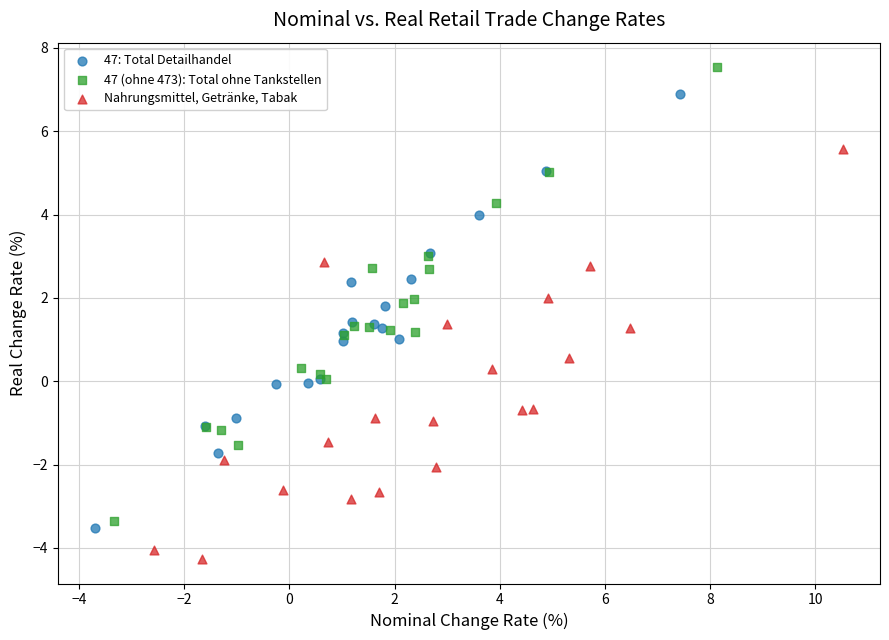

Which series contains the lowest Y value?

Nahrungsmittel, Getränke, Tabak